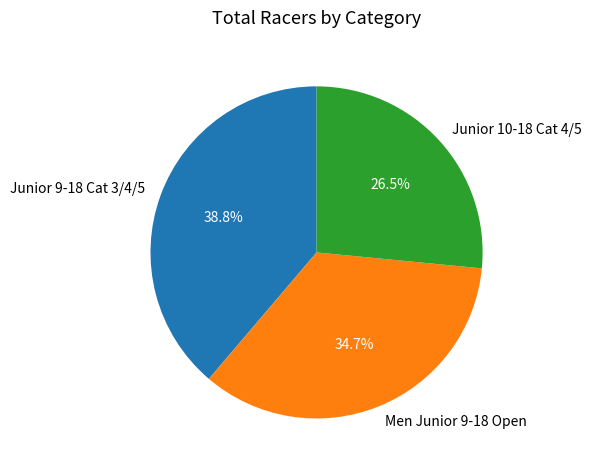

To the nearest percent, what percentage of the pie is Men Junior 9-18 Open?

35%